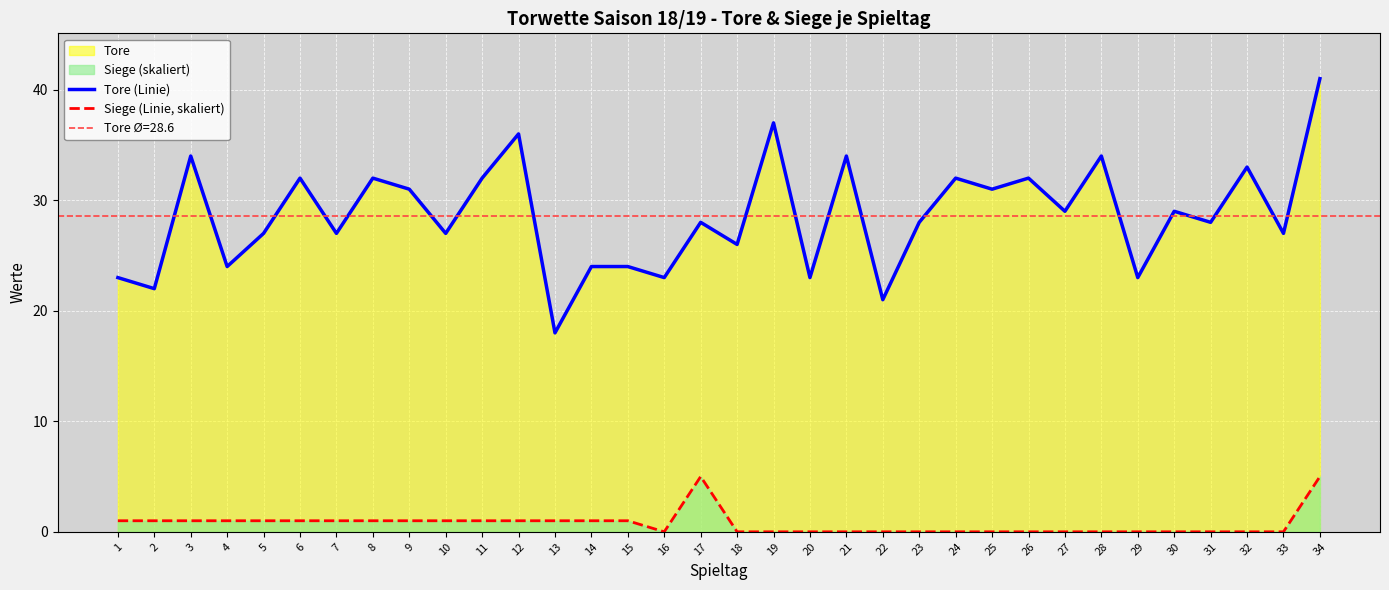

Reading left to right, what are all the values shown in this chart?

Tore (Linie): 23	22	34	24	27	32	27	32	31	27	32	36	18	24	24	23	28	26	37	23	34	21	28	32	31	32	29	34	23	29	28	33	27	41
Siege (Linie, skaliert): 1	1	1	1	1	1	1	1	1	1	1	1	1	1	1	0	5	0	0	0	0	0	0	0	0	0	0	0	0	0	0	0	0	5